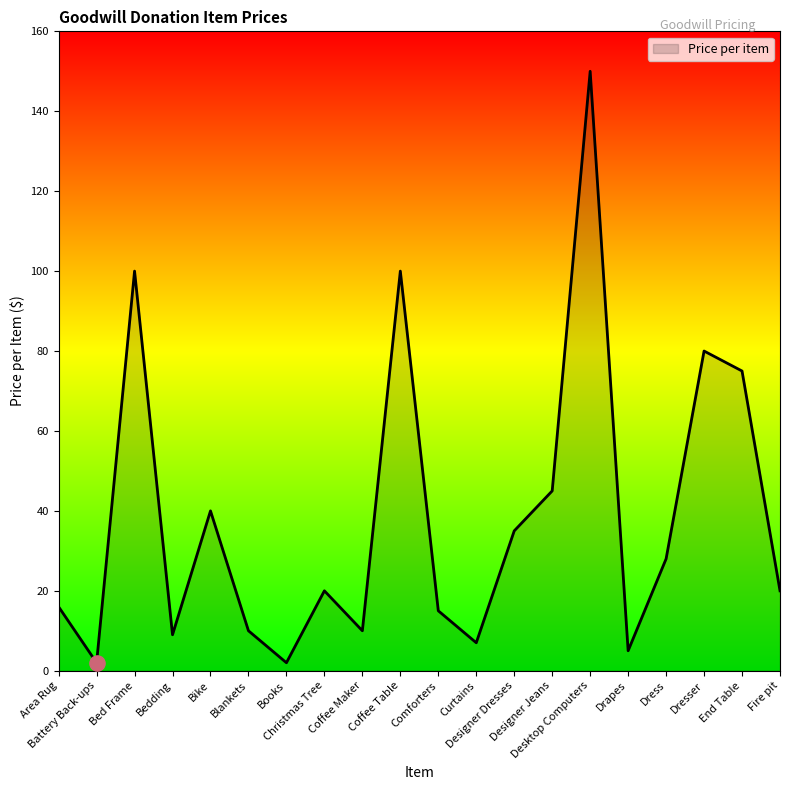

What is the change in value from Coffee Maker to Coffee Table?

+90